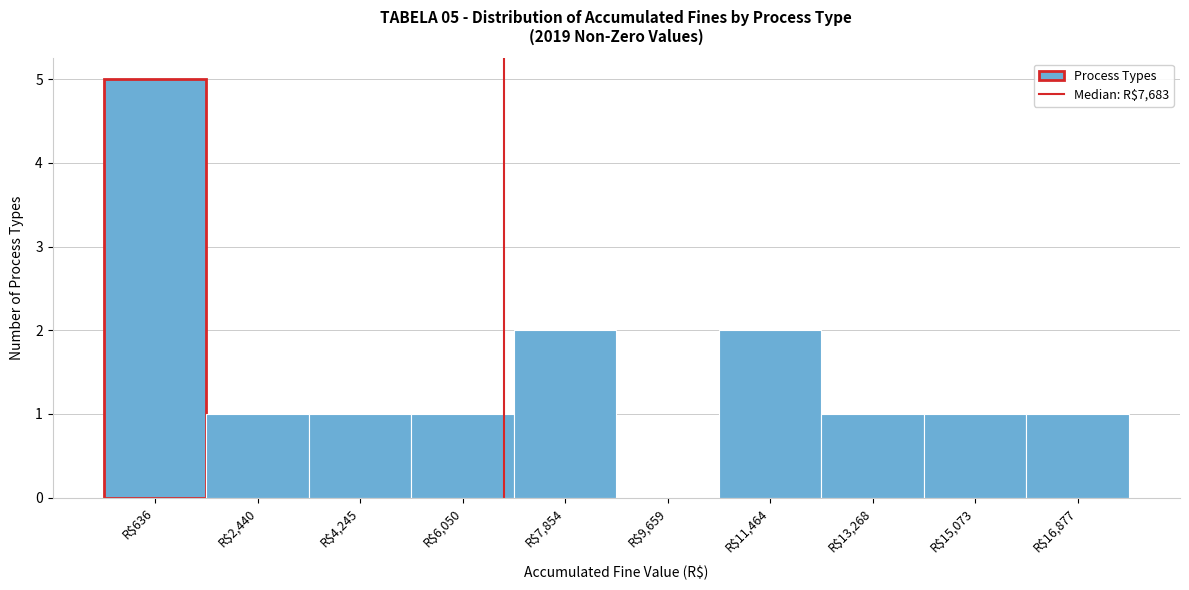

The value at R$6,050 is 1. True or false?

True